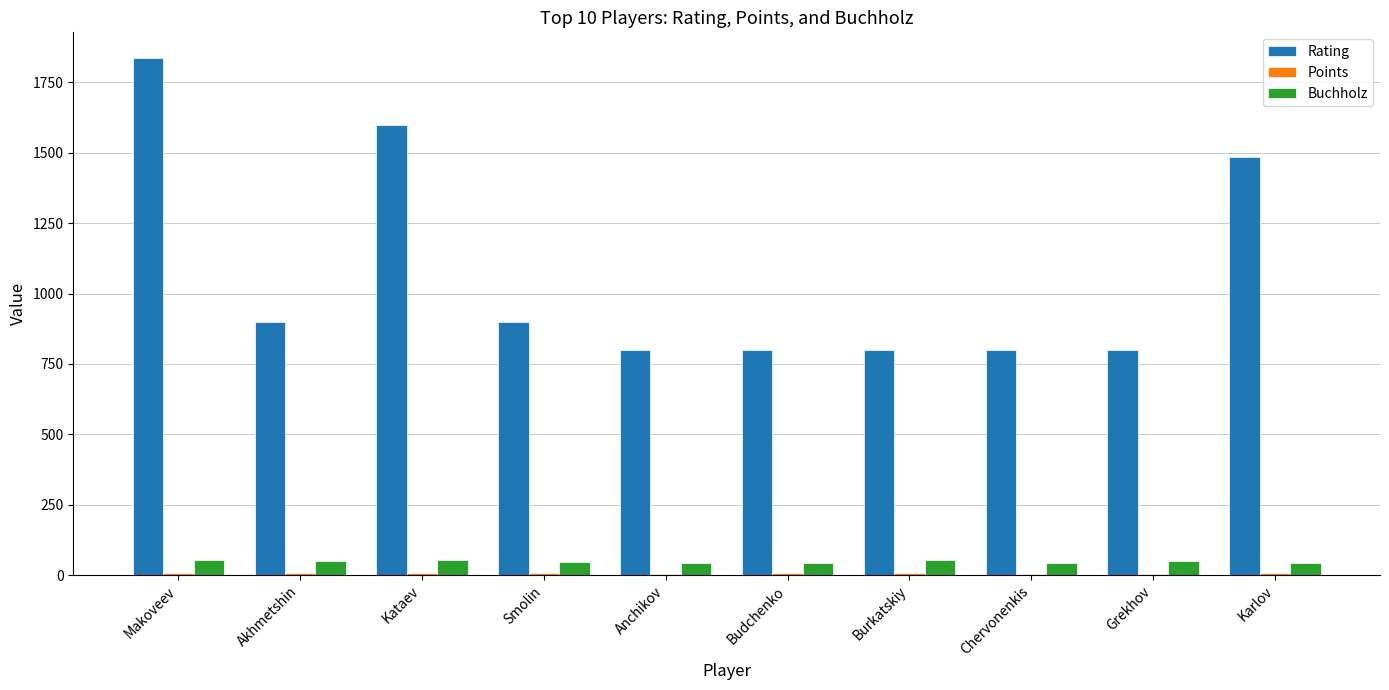

The value of Rating at Anchikov is 1312.3. True or false?

False